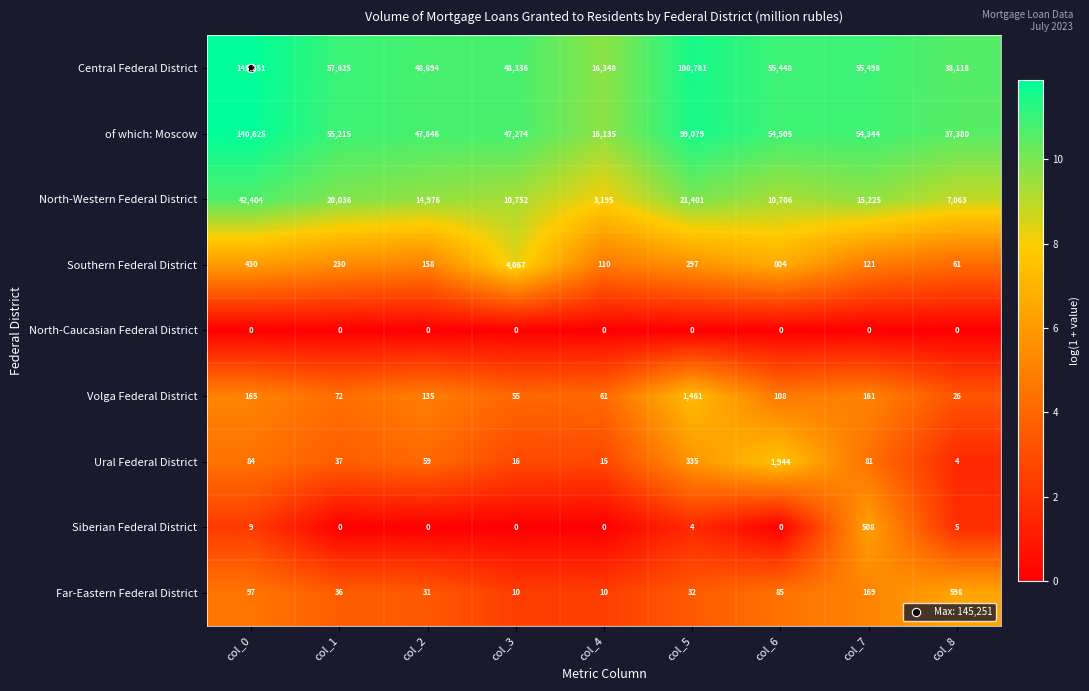

What is the maximum value shown in the chart?

145251